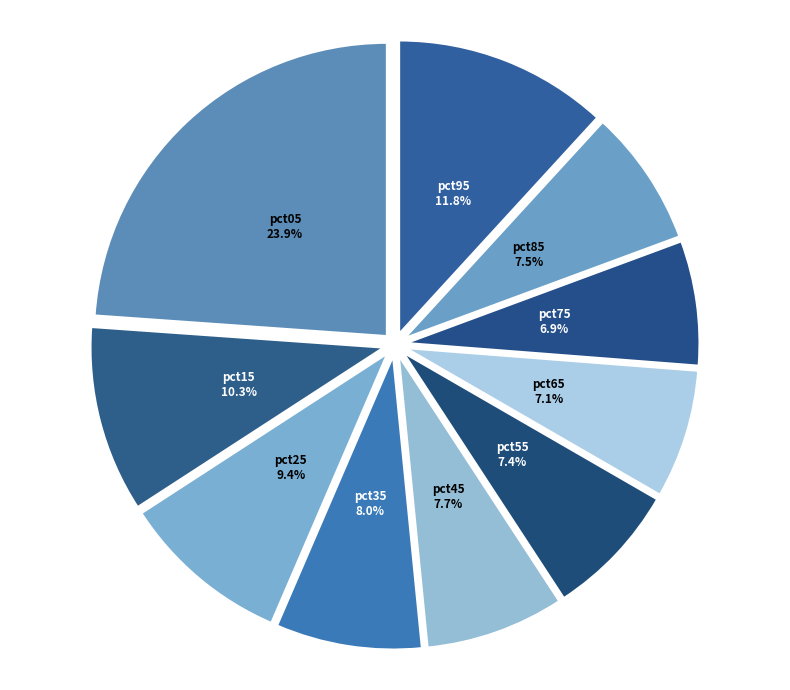

To the nearest percent, what percentage of the pie is pct05?

24%